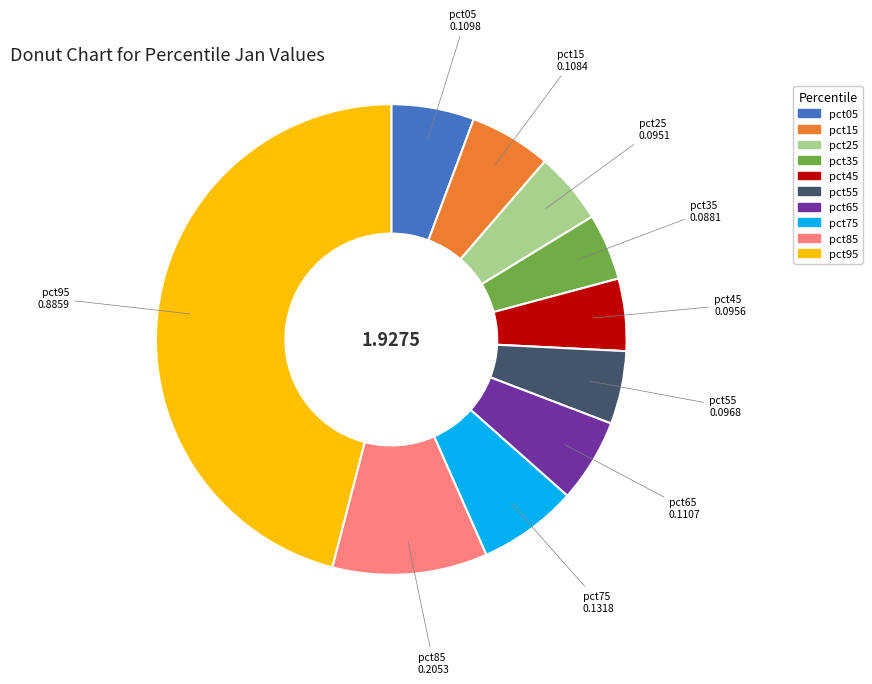

Which category has the biggest portion of the pie?

pct95